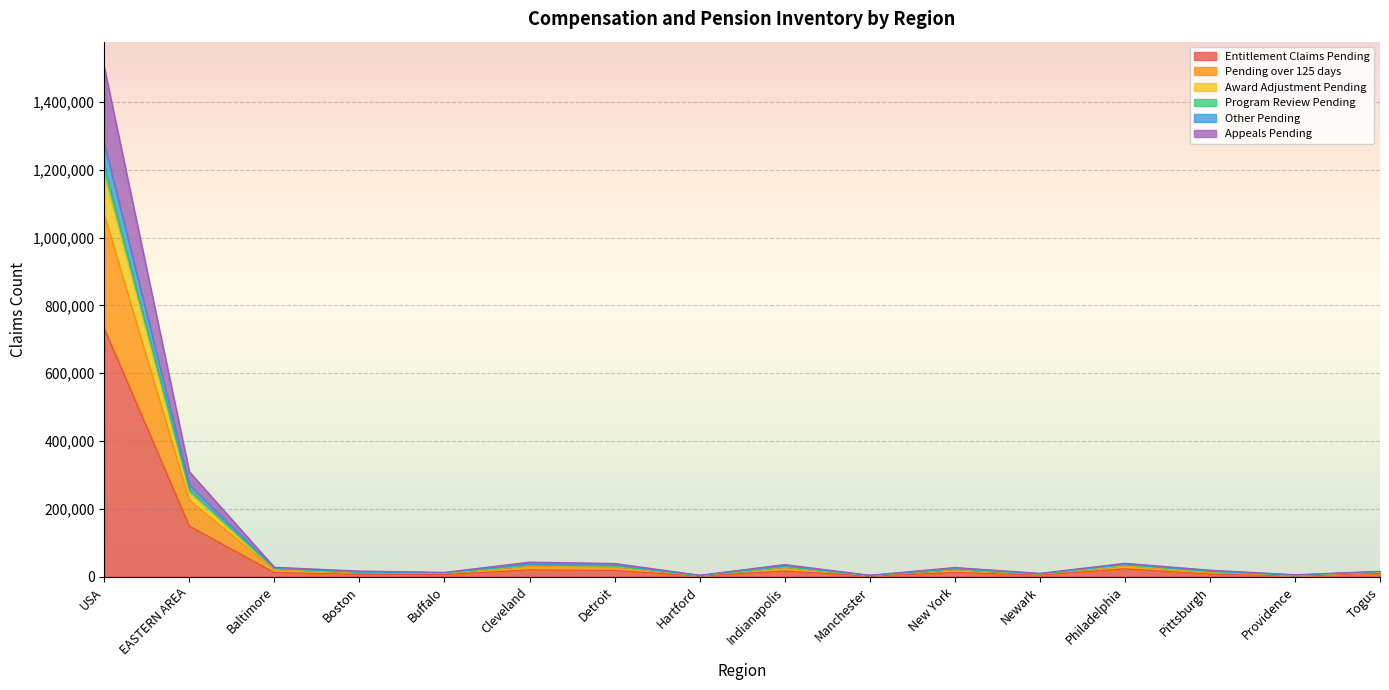

At which category is the sum across all series the highest?

USA